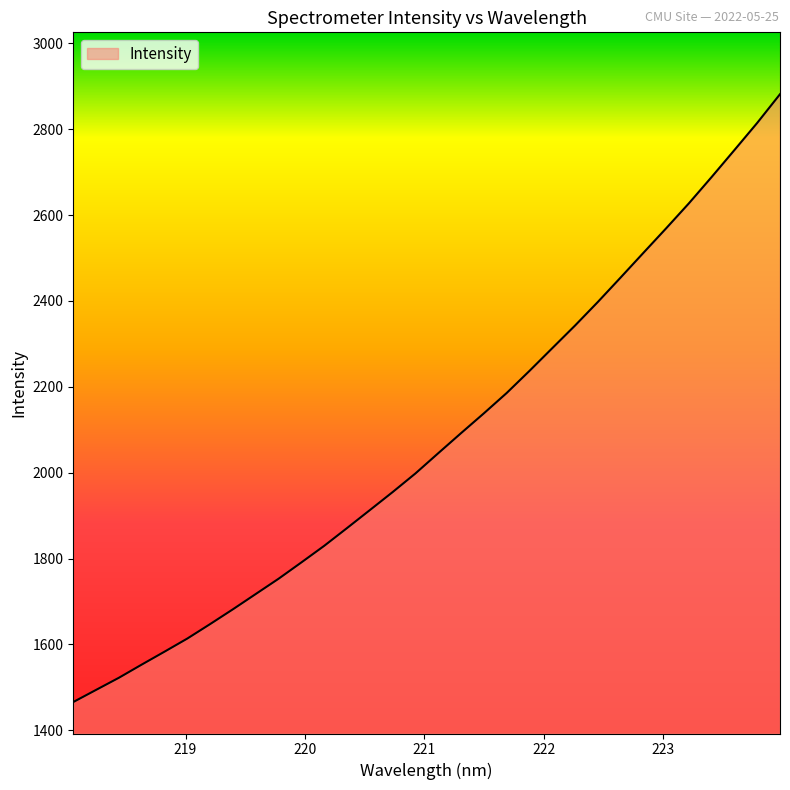

What is the minimum value shown in the chart?

1465.8